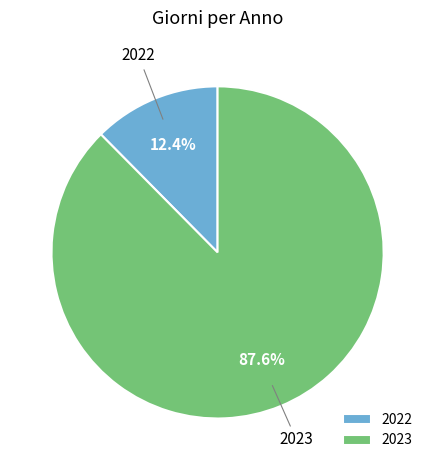

Is 2022 the majority of the pie?

No